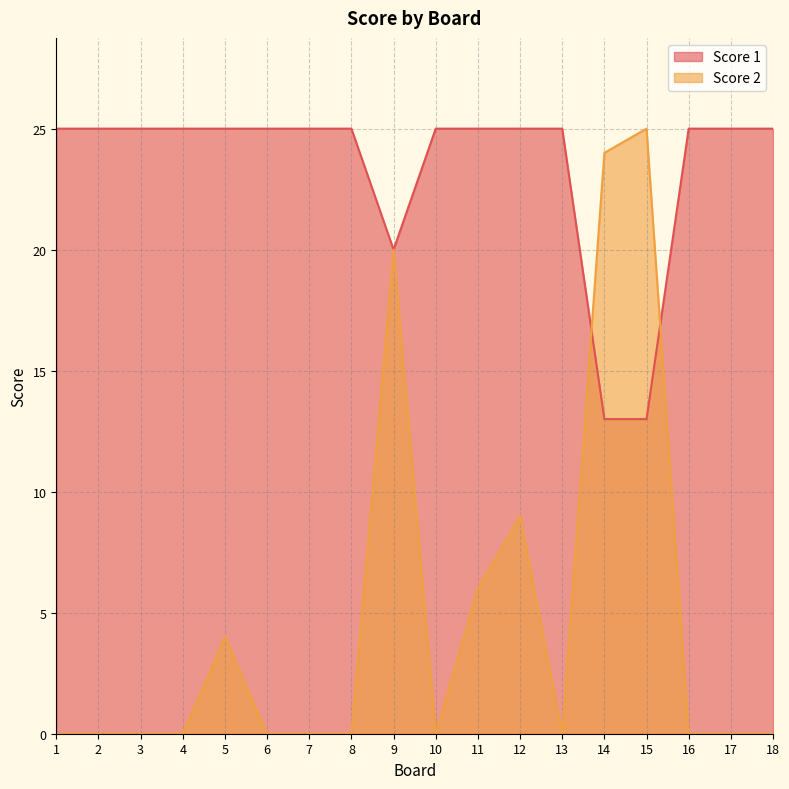

List the labels in order of Score 1 value, smallest first.

14, 15, 9, 1, 2, 3, 4, 5, 6, 7, 8, 10, 11, 12, 13, 16, 17, 18